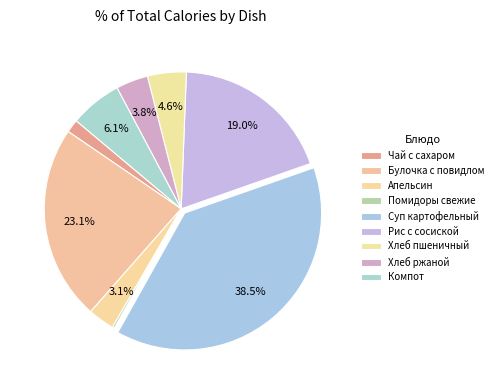

What percentage is the Чай с сахаром slice, to the nearest percent?

2%